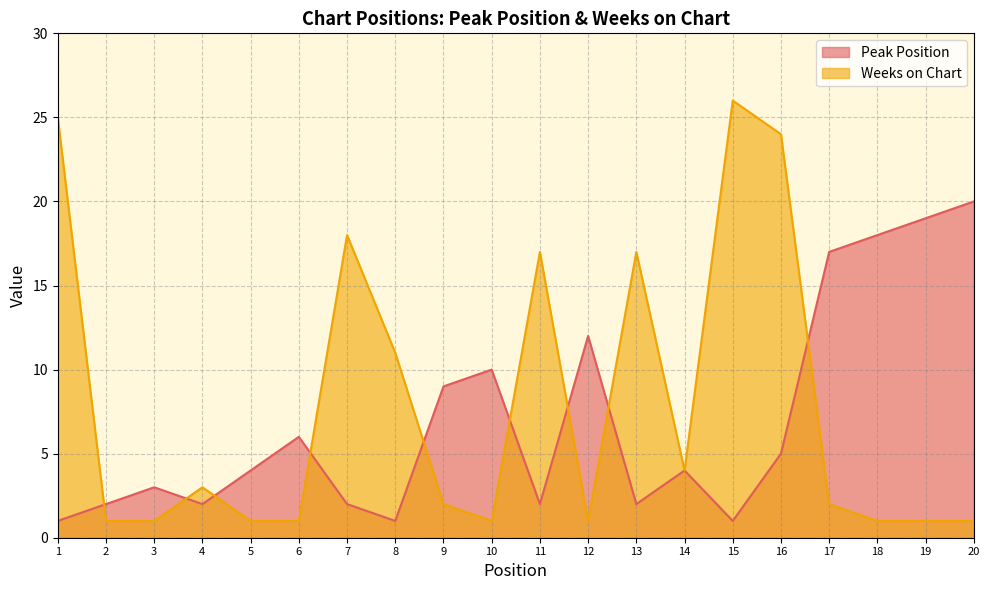

What is the difference between the highest and lowest values at 8?

10